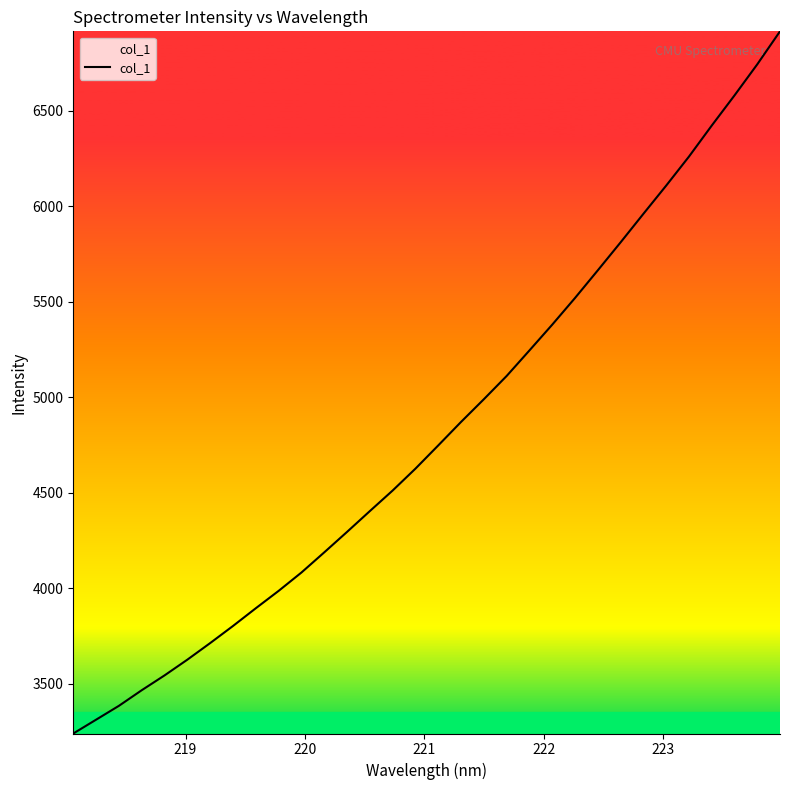

What is the average value?

4824.7